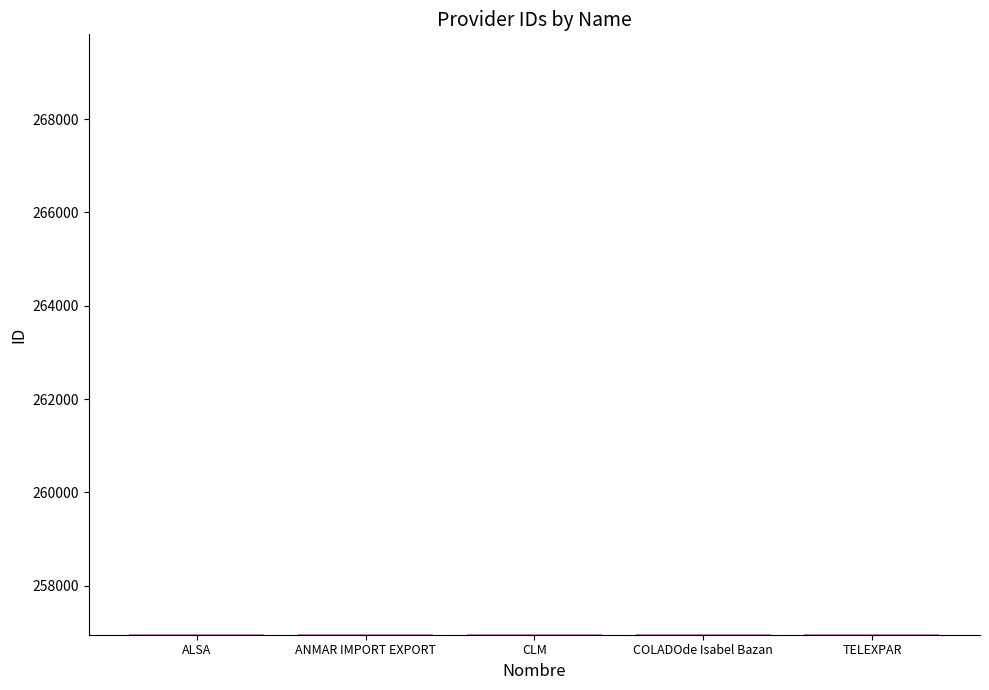

What is the ratio of the value at CLM to the value at TELEXPAR?

1.0